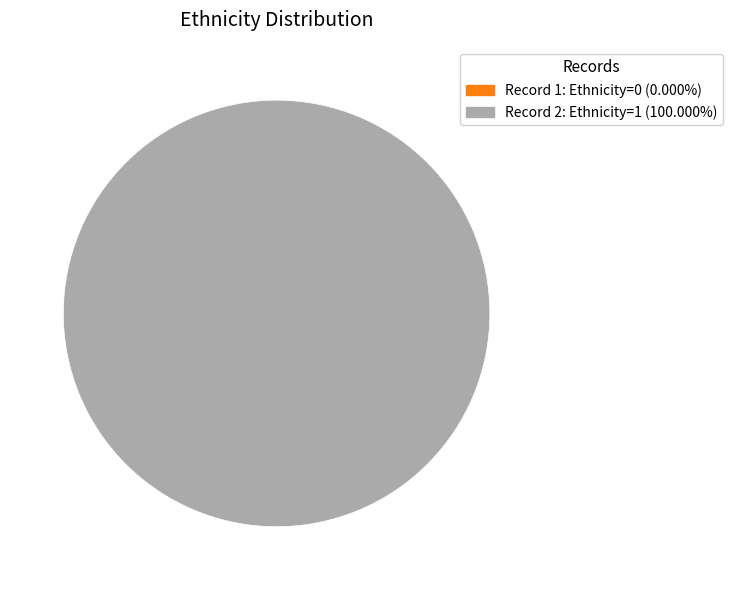

How many segments does this pie chart have?

2